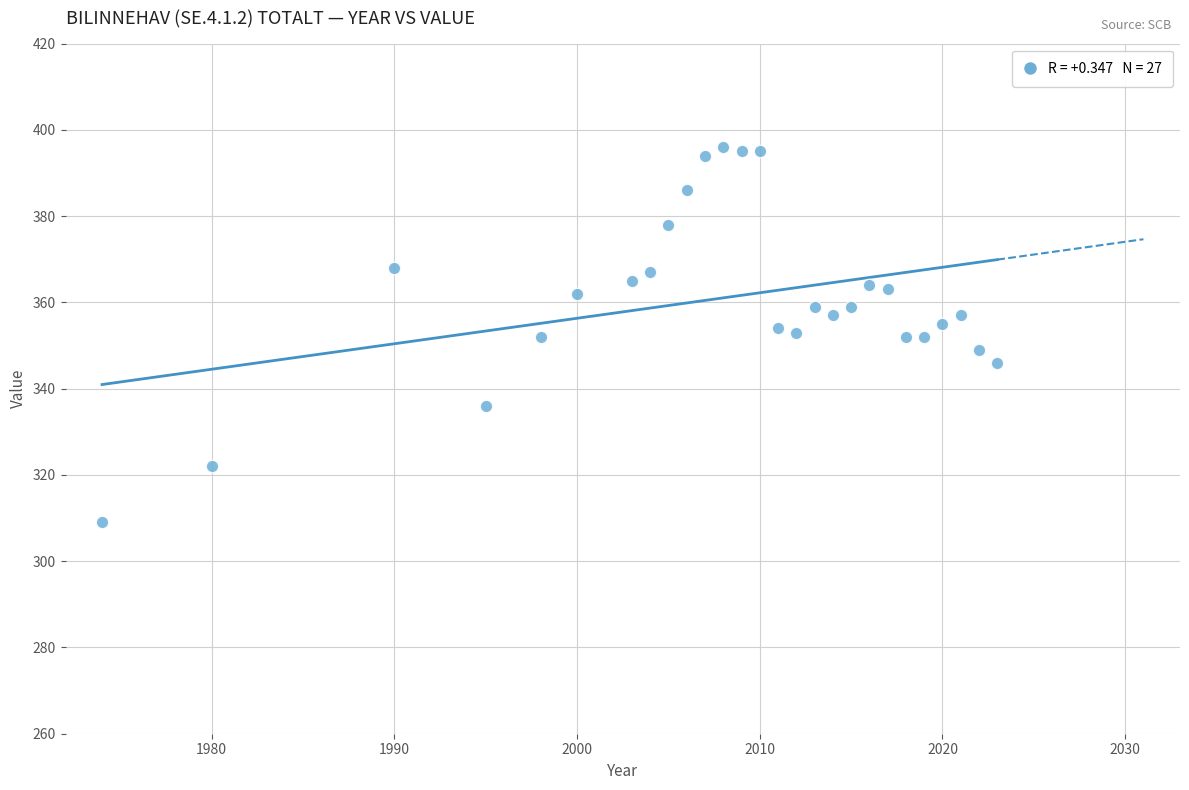

What is the range of X values (max minus min)?

49